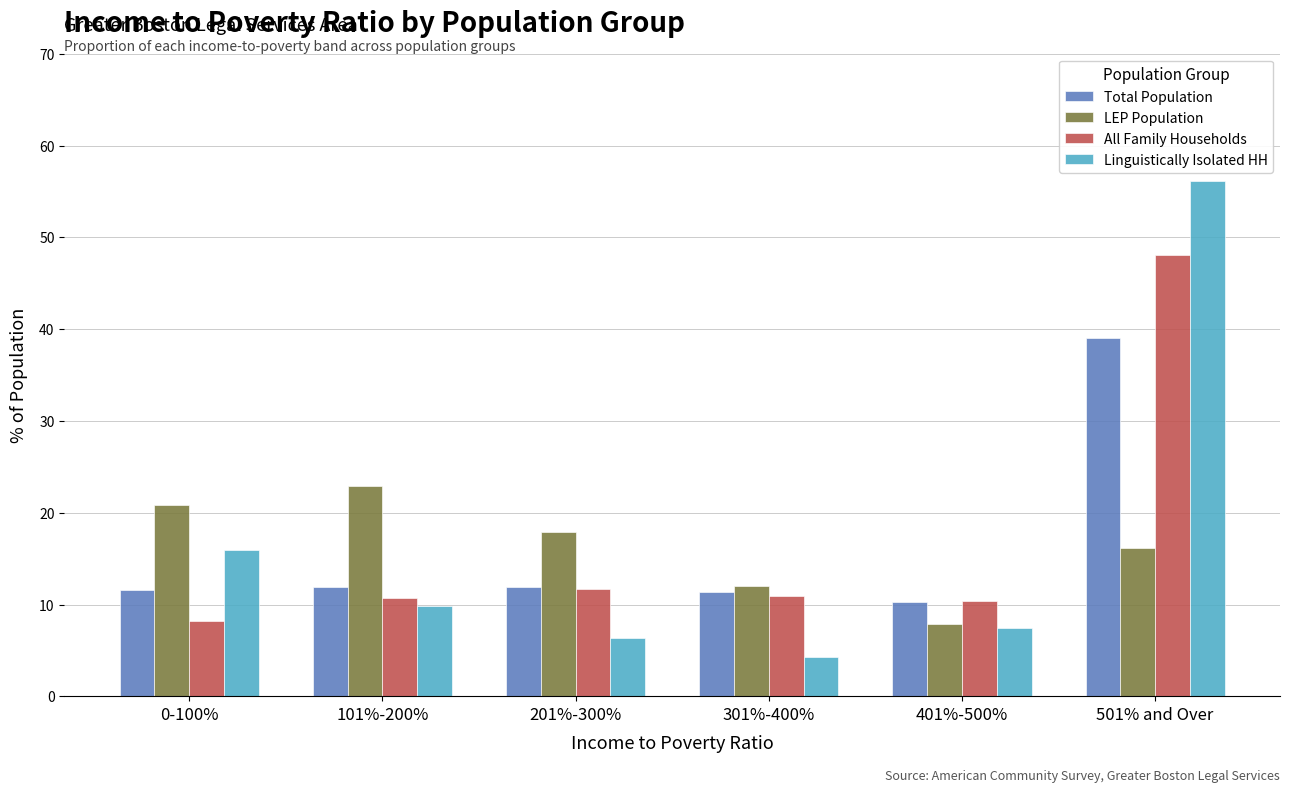

At which category is the sum across all series the highest?

501% and Over